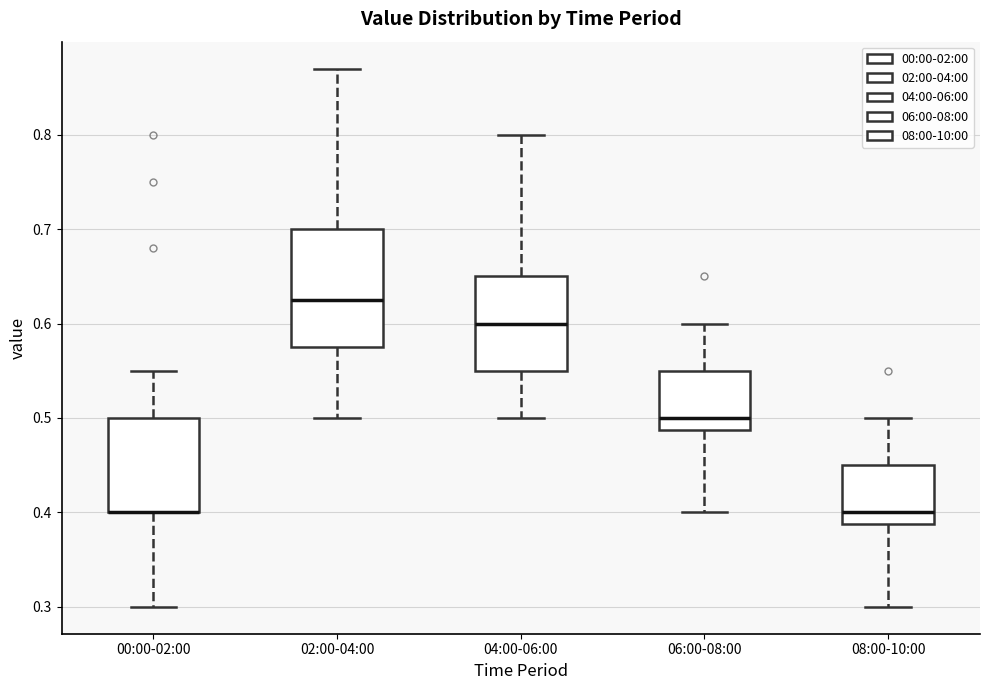

Reading left to right, transcribe this box plot: for each box, give where its median line is, the range the box spans, and where its two whiskers end, as read against the y-axis. The values are not printed on the chart, so give them approximately, as read against the axis.

00:00-02:00: median 0.40 (drawn on the box's lower edge), box 0.40 to 0.50, whiskers 0.30 to 0.55
02:00-04:00: median 0.63, box 0.58 to 0.70, whiskers 0.50 to 0.87
04:00-06:00: median 0.60, box 0.55 to 0.65, whiskers 0.50 to 0.80
06:00-08:00: median 0.50, box 0.49 to 0.55, whiskers 0.40 to 0.60
08:00-10:00: median 0.40, box 0.39 to 0.45, whiskers 0.30 to 0.50